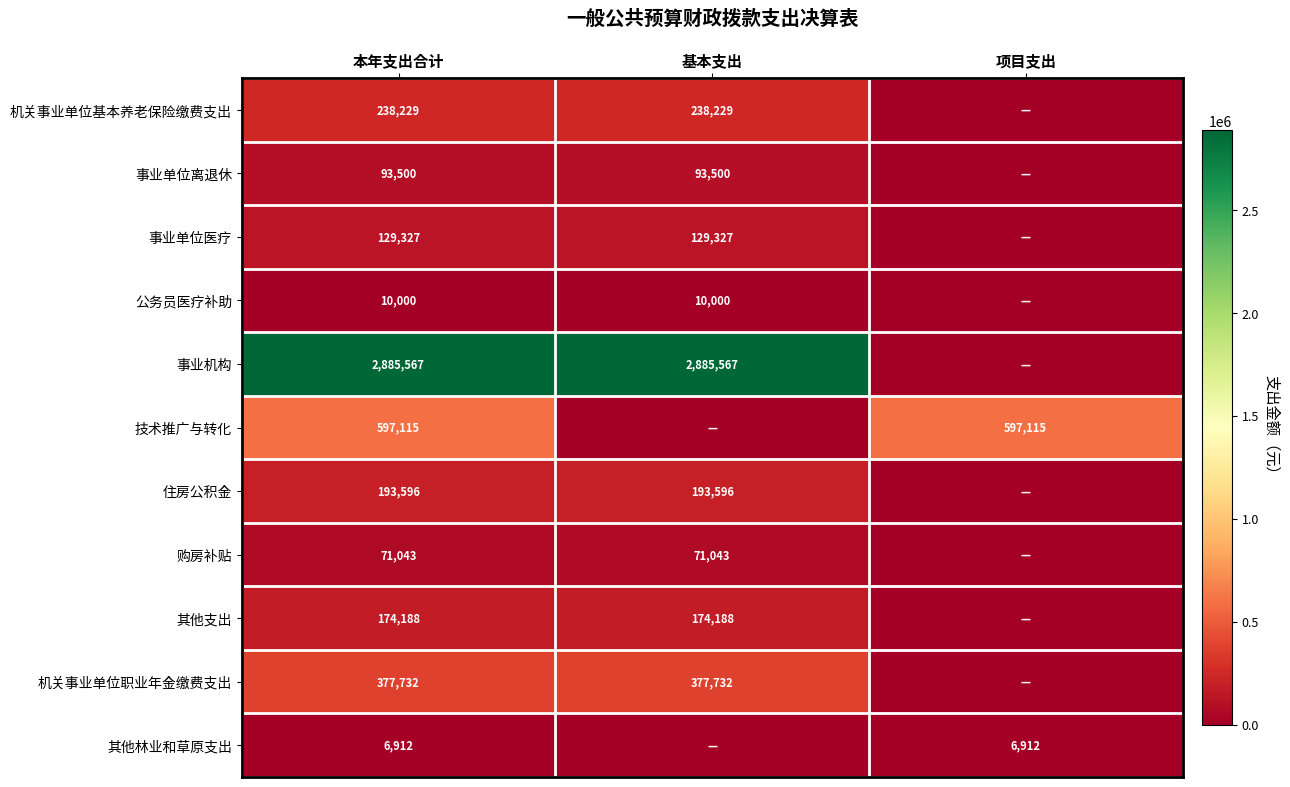

Is the value of 机关事业单位职业年金缴费支出 at 基本支出 greater than the value of 其他林业和草原支出 at 本年支出合计?

Yes